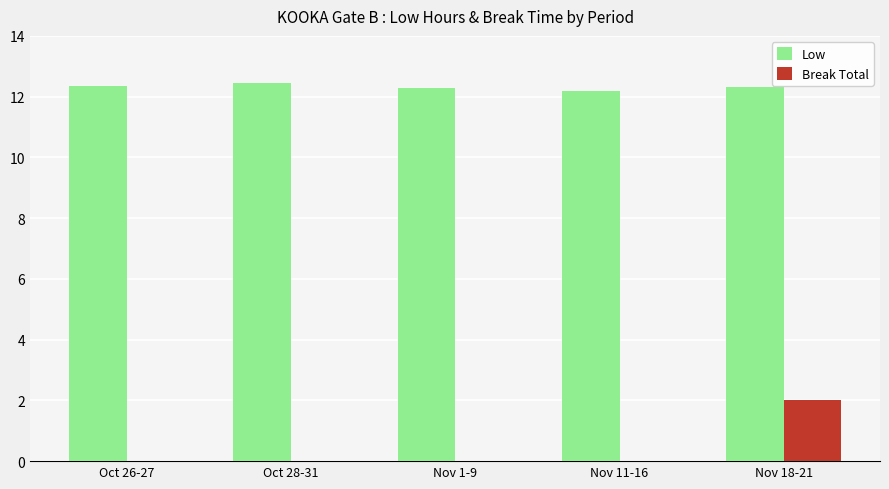

What is the highest value of the Break Total series?

2.0